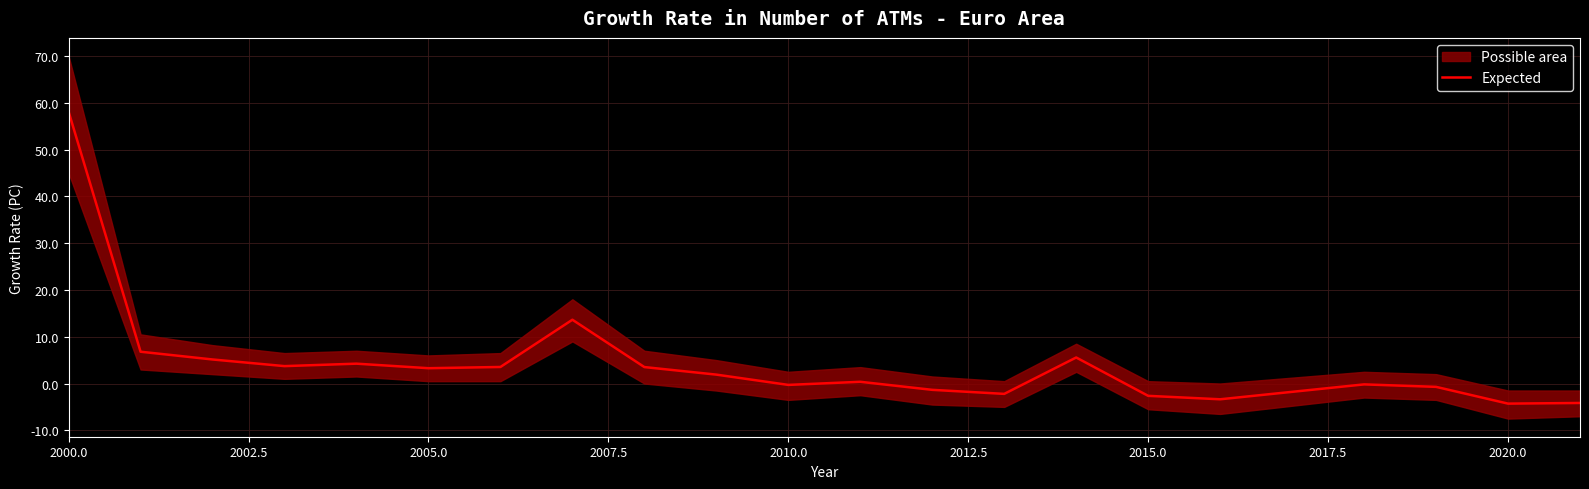

What is the minimum value for Expected?

-4.3